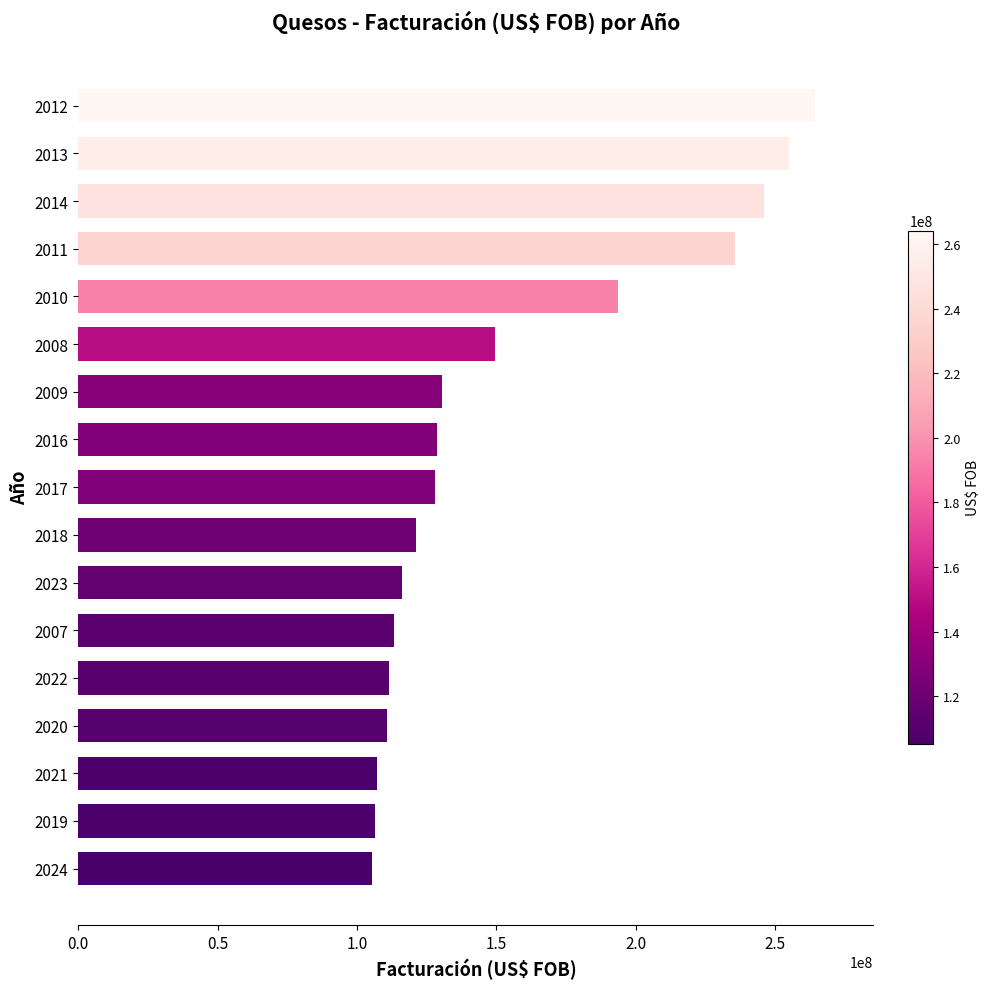

Which category has the highest value across all series?

2012